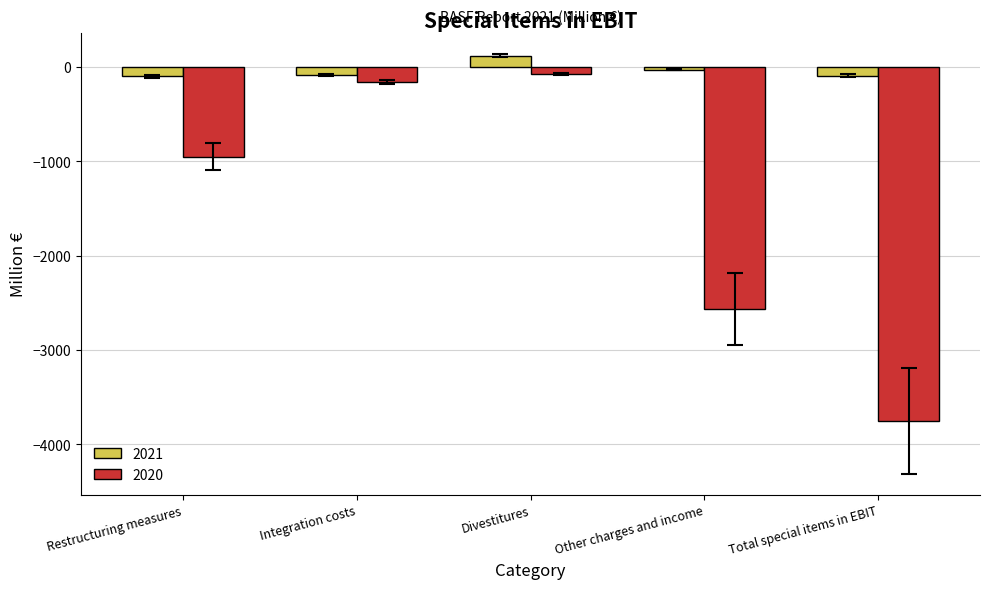

What is the label of the 5th bar from the left?

Total special items in EBIT